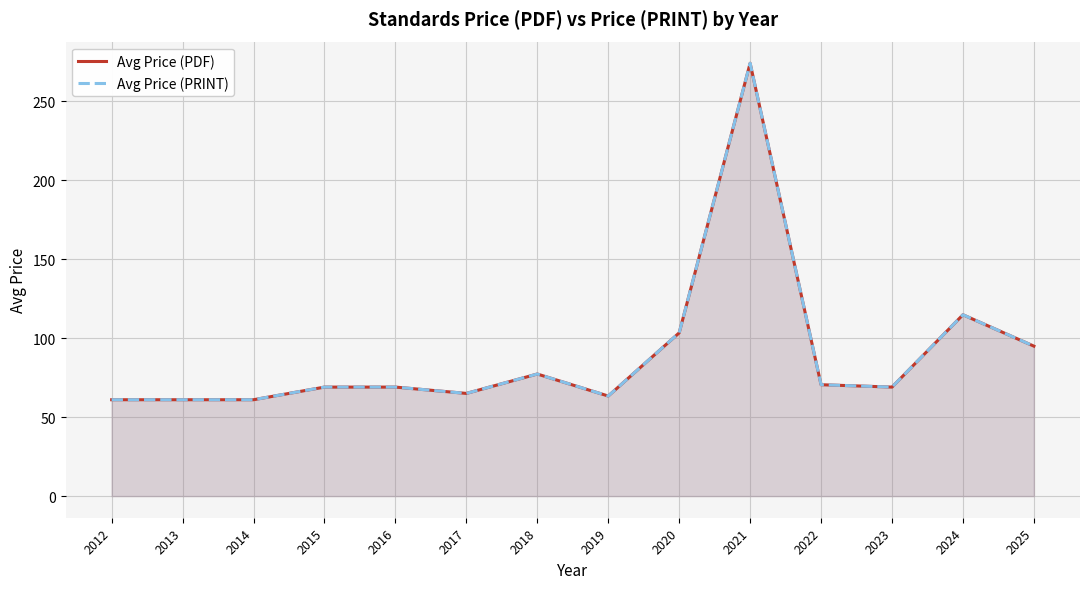

What is the maximum value shown in the chart?

274.0